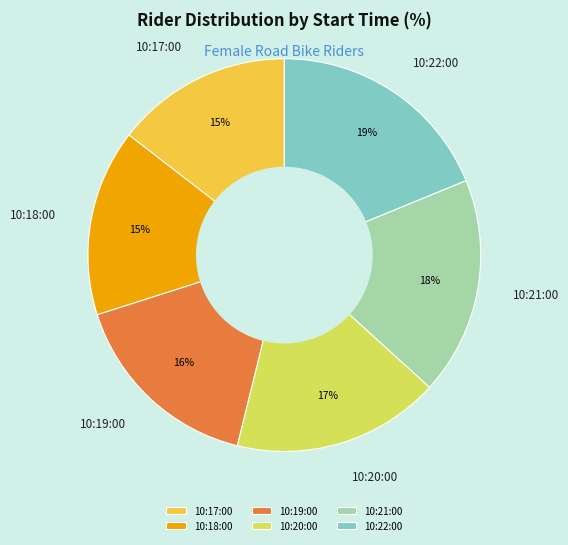

Count the number of slices in the pie.

6